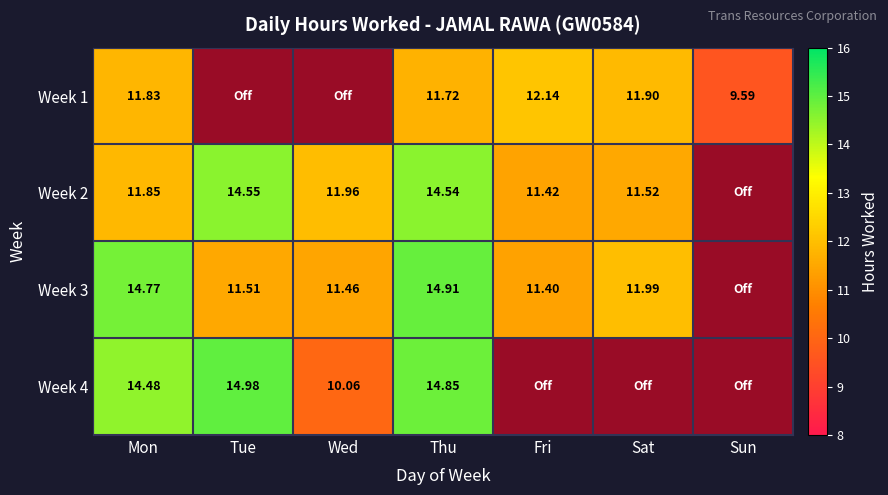

Rank the series at Fri from highest to lowest value.

Week 1, Week 2, Week 3, Week 4